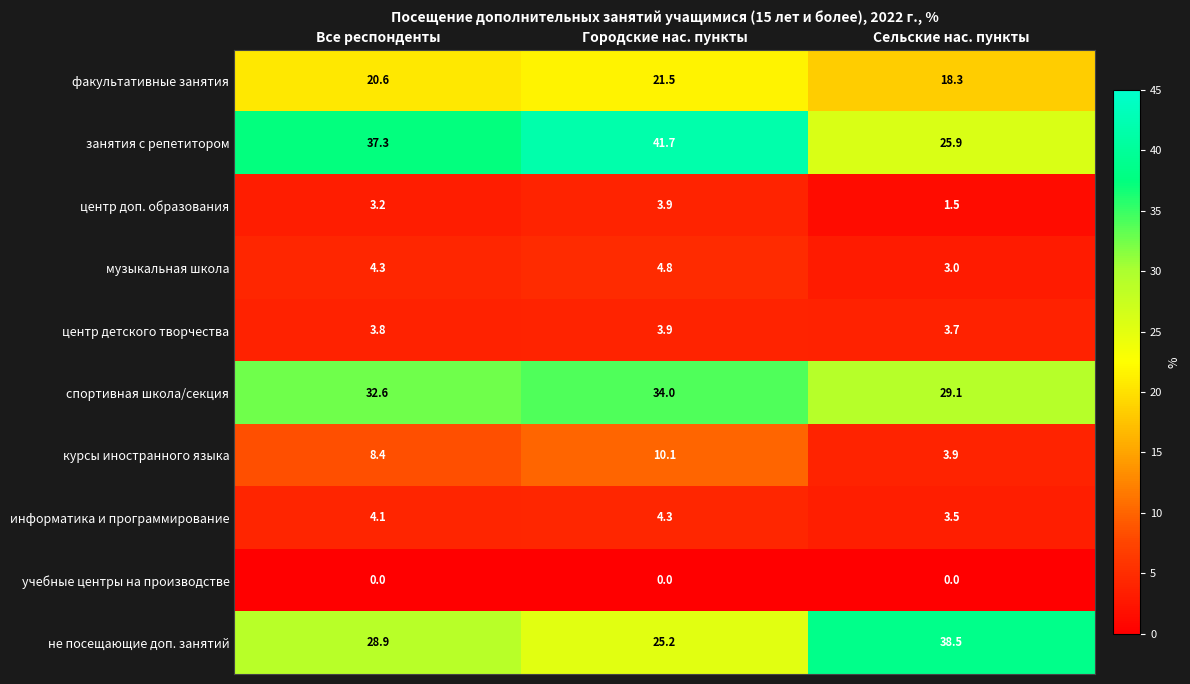

What is the difference between the maximum and minimum values in the факультативные занятия series?

3.2